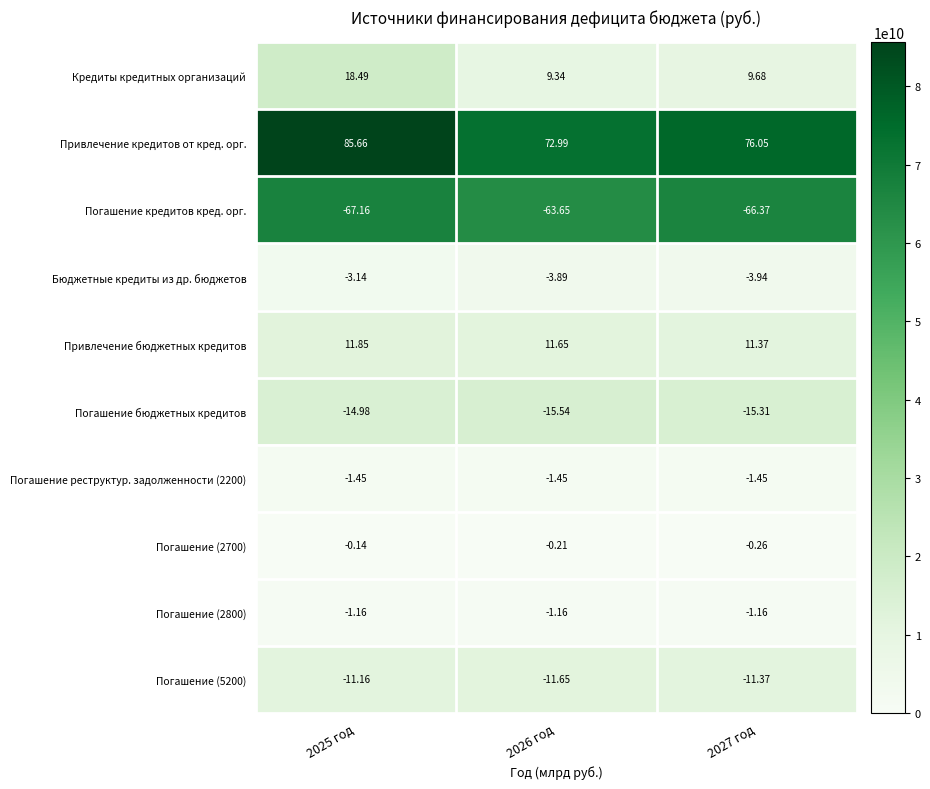

Rank the series by their maximum value, from lowest to highest.

Погашение кредитов кред. орг., Погашение бюджетных кредитов, Погашение (5200), Бюджетные кредиты из др. бюджетов, Погашение реструктур. задолженности (2200), Погашение (2800), Погашение (2700), Привлечение бюджетных кредитов, Кредиты кредитных организаций, Привлечение кредитов от кред. орг.